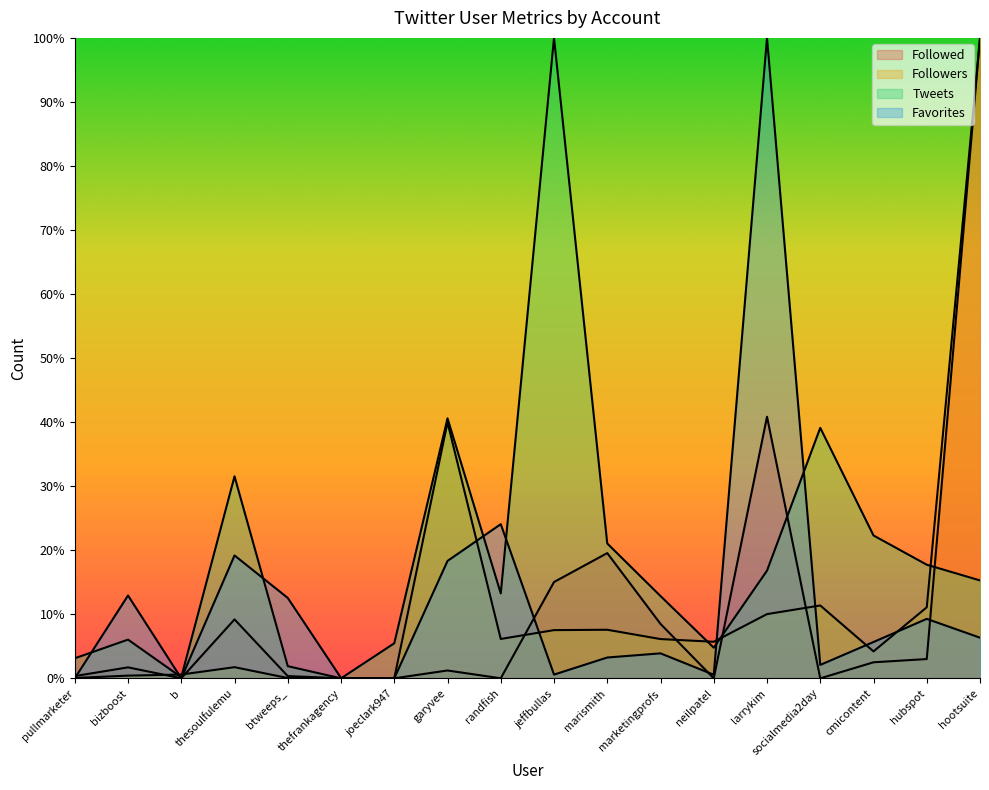

Reading right to left, extract all data points from this chart.

Followed: 1.0	0.0	0.0	0.0	0.4	0.0	0.1	0.2	0.2	0.0	0.0	0.0	0.0	0.0	0.1	0.0	0.0	0.0
Followers: 1.0	0.1	0.0	0.1	0.1	0.1	0.1	0.1	0.1	0.1	0.4	0.0	0.0	0.0	0.0	0.0	0.0	0.0
Tweets: 0.2	0.2	0.2	0.4	0.2	0.0	0.1	0.2	1.0	0.1	0.4	0.1	0.0	0.0	0.3	0.0	0.1	0.0
Favorites: 0.1	0.1	0.1	0.0	1.0	0.0	0.0	0.0	0.0	0.2	0.2	0.0	0.0	0.1	0.2	0.0	0.1	0.0